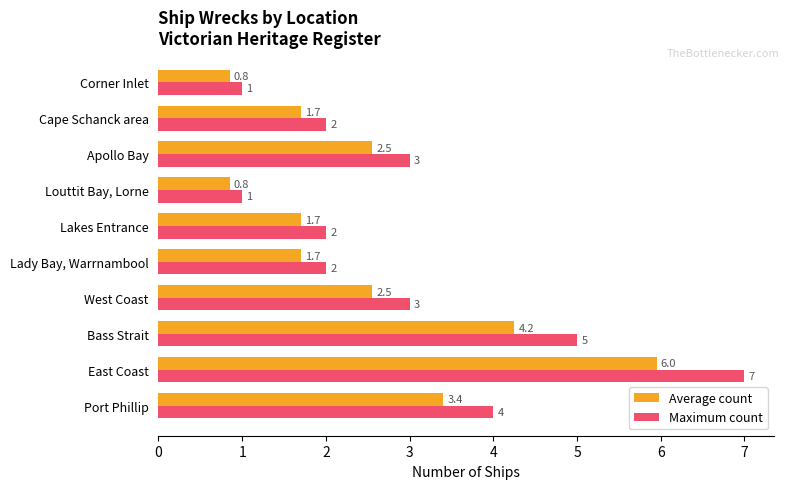

At how many categories does at least one series exceed 0?

10